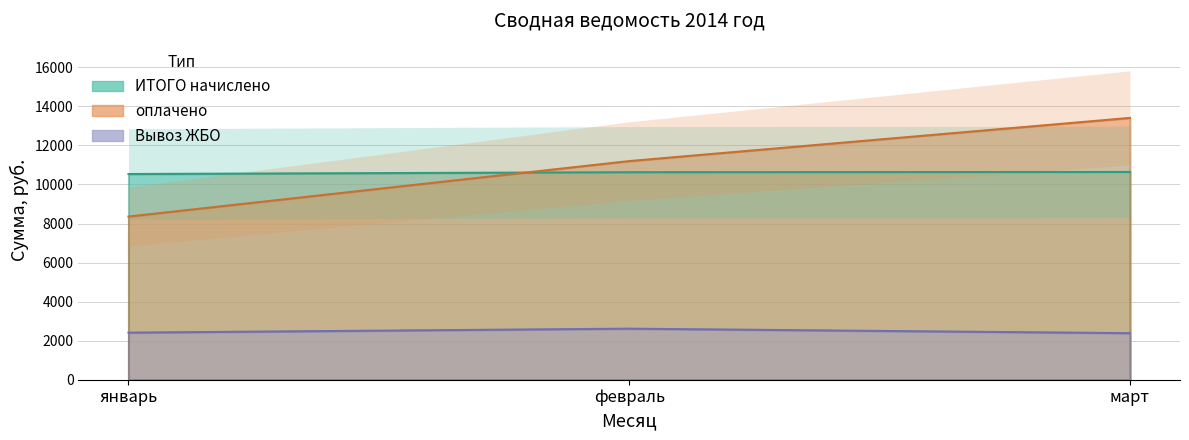

At which label is ИТОГО начислено closest to 10587?

февраль